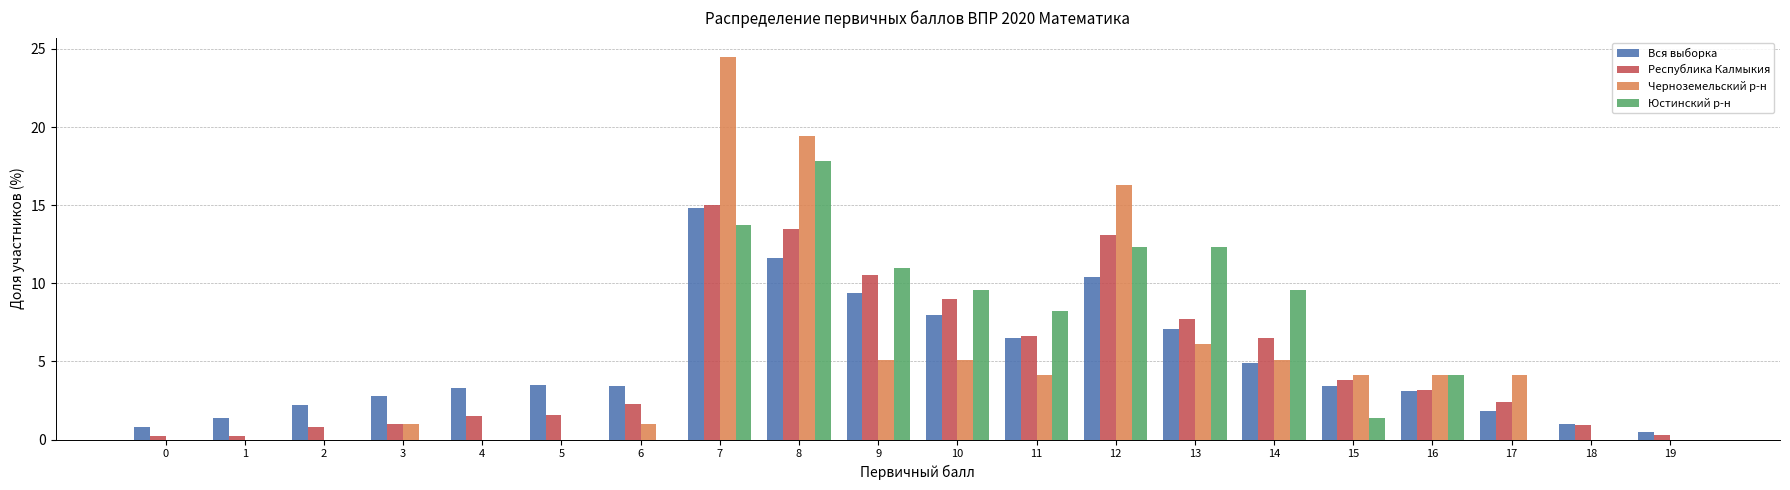

The value of Вся выборка at 1 is 2.4. True or false?

False